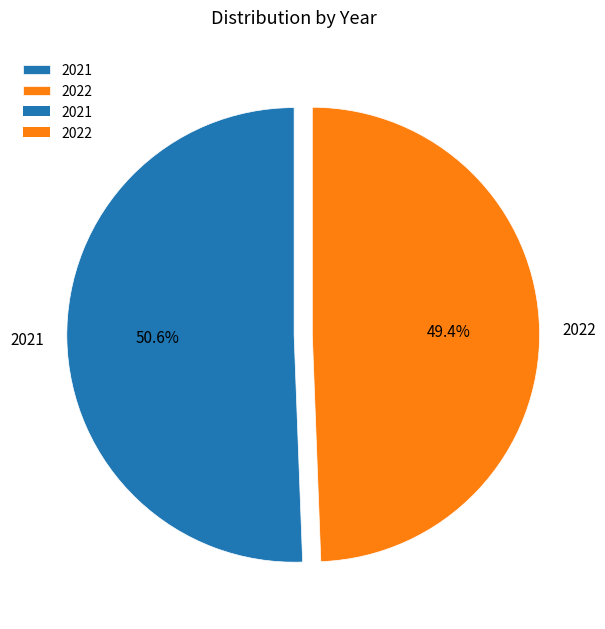

To the nearest percent, what is the average slice percentage?

50%